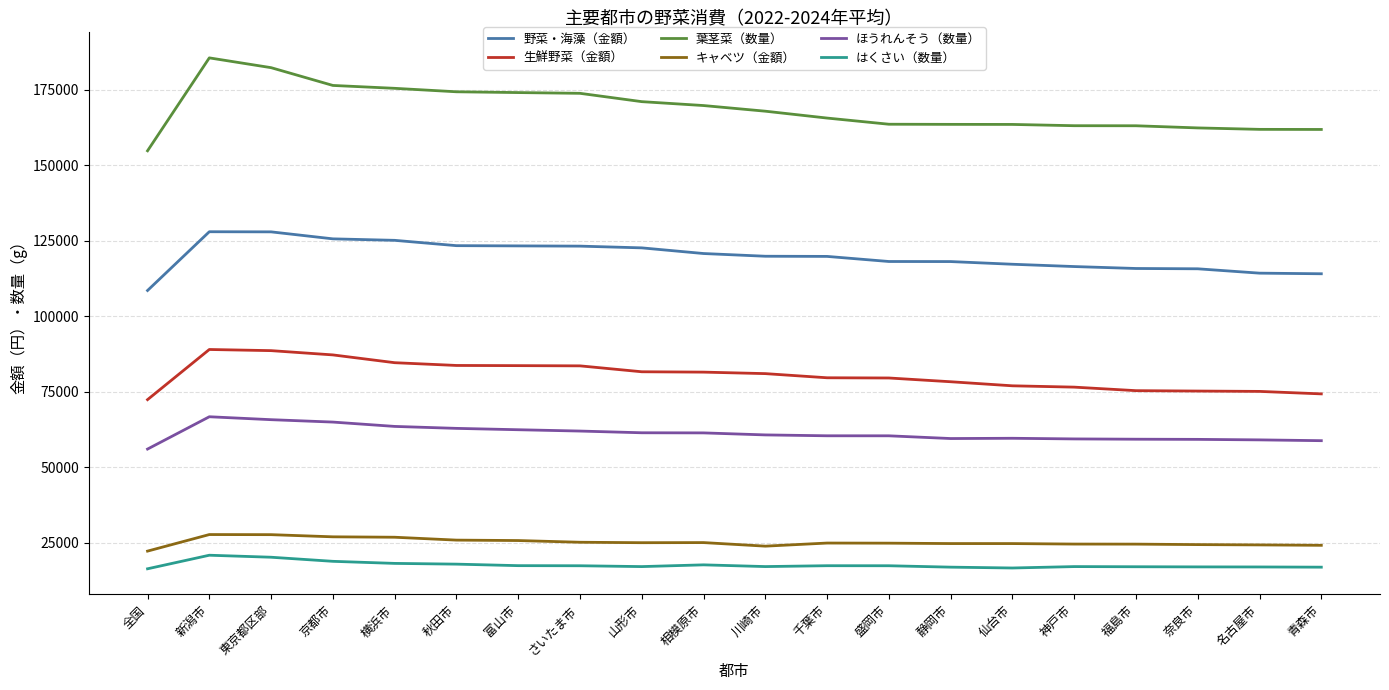

What are all the series names shown in the legend?

野菜・海藻（金額）, 生鮮野菜（金額）, 葉茎菜（数量）, キャベツ（金額）, ほうれんそう（数量）, はくさい（数量）